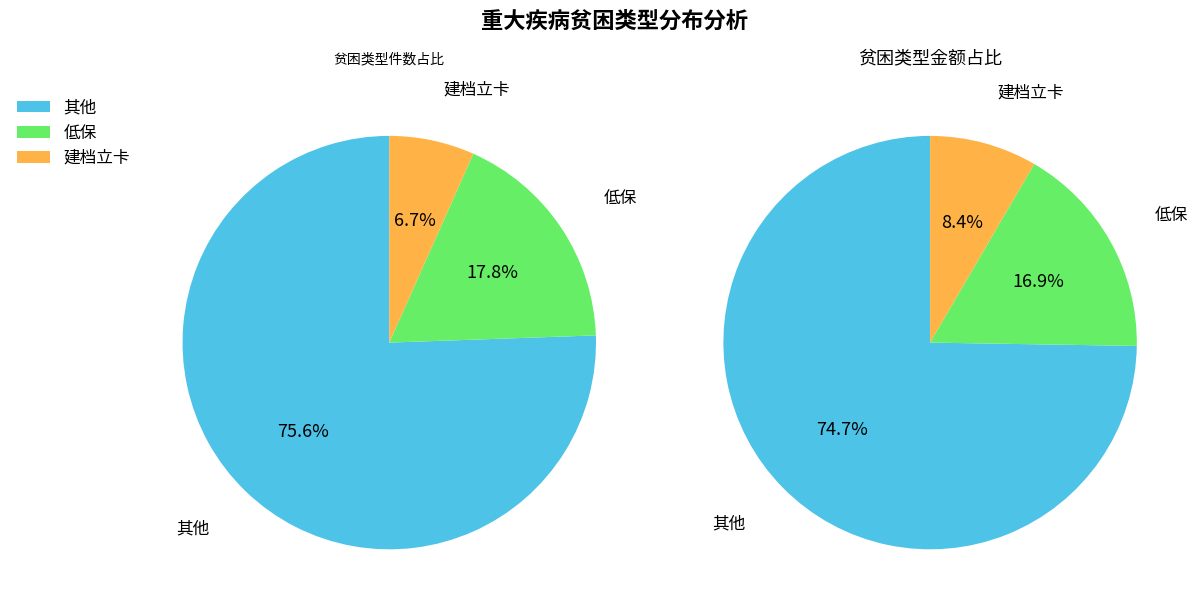

Is there a majority slice in this chart?

Yes